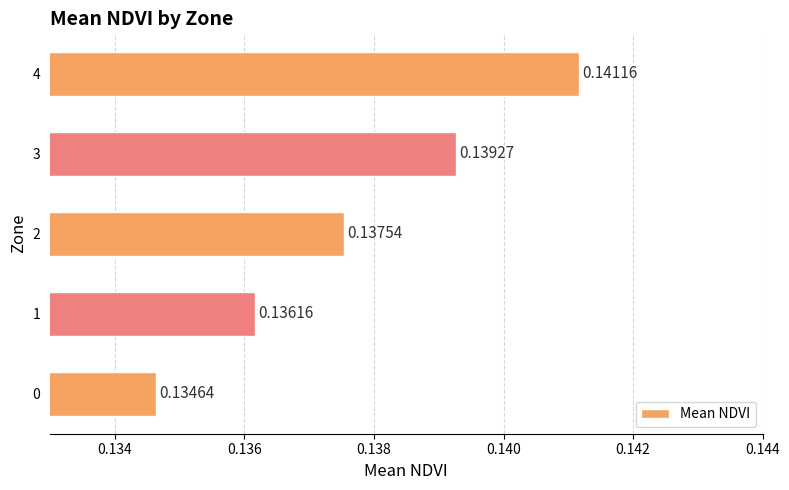

Which has a higher value, 3 or 0?

3